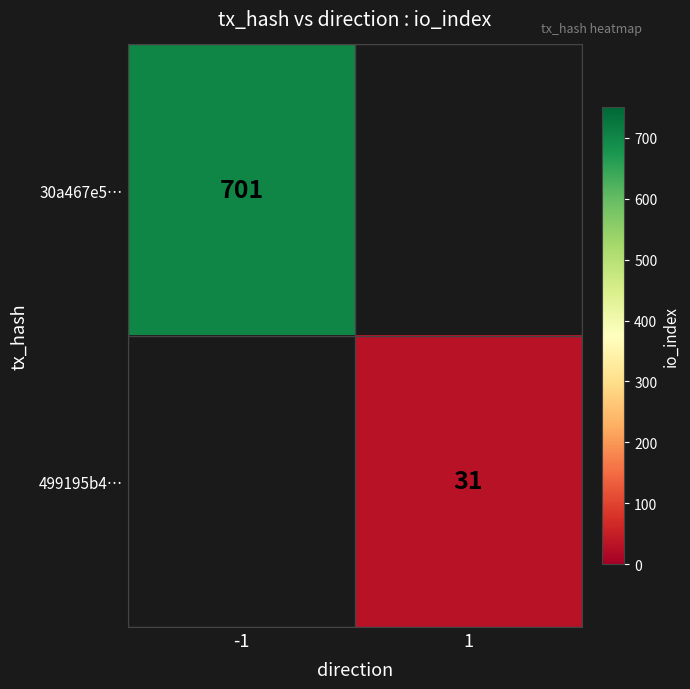

Count the number of categories in the chart.

2